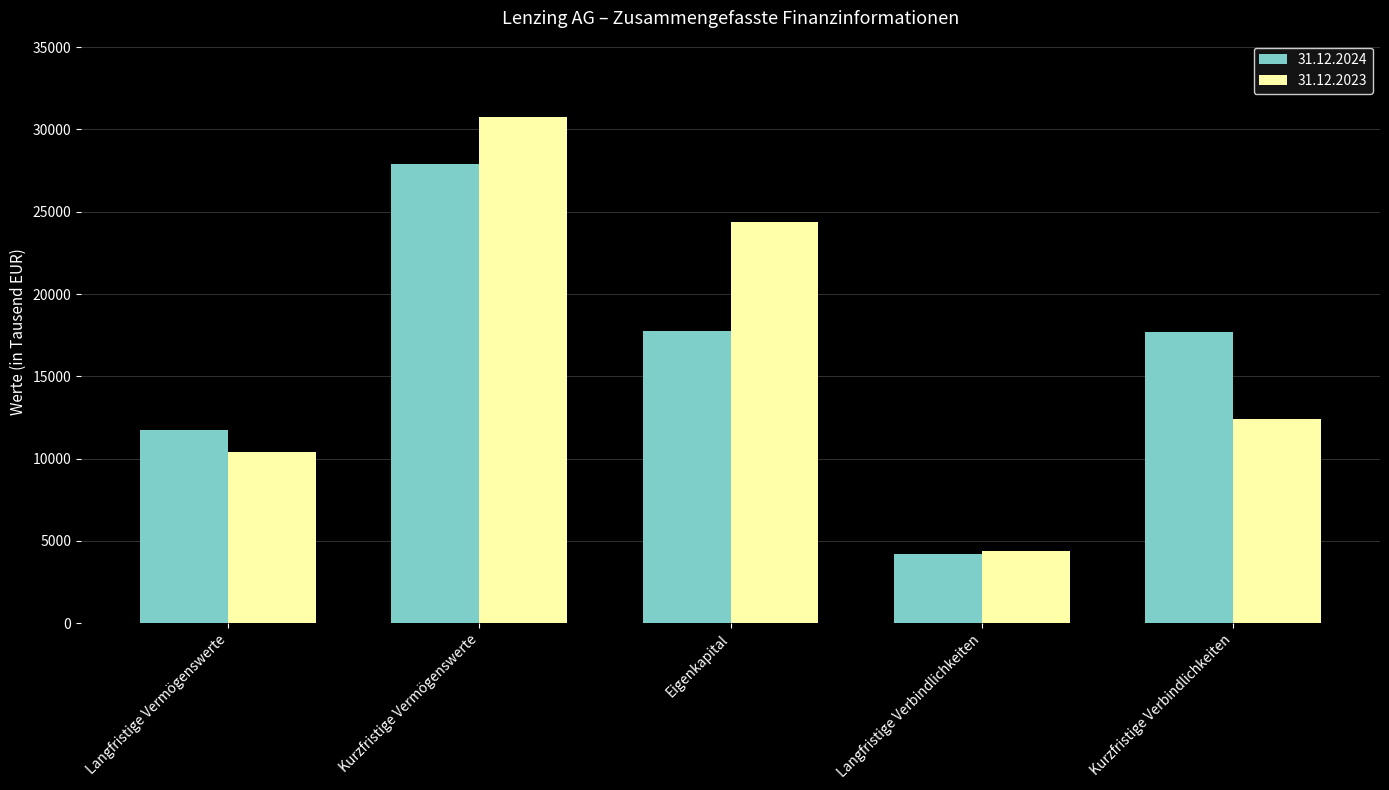

At which label does 31.12.2023 first exceed 12403?

Kurzfristige Vermögenswerte